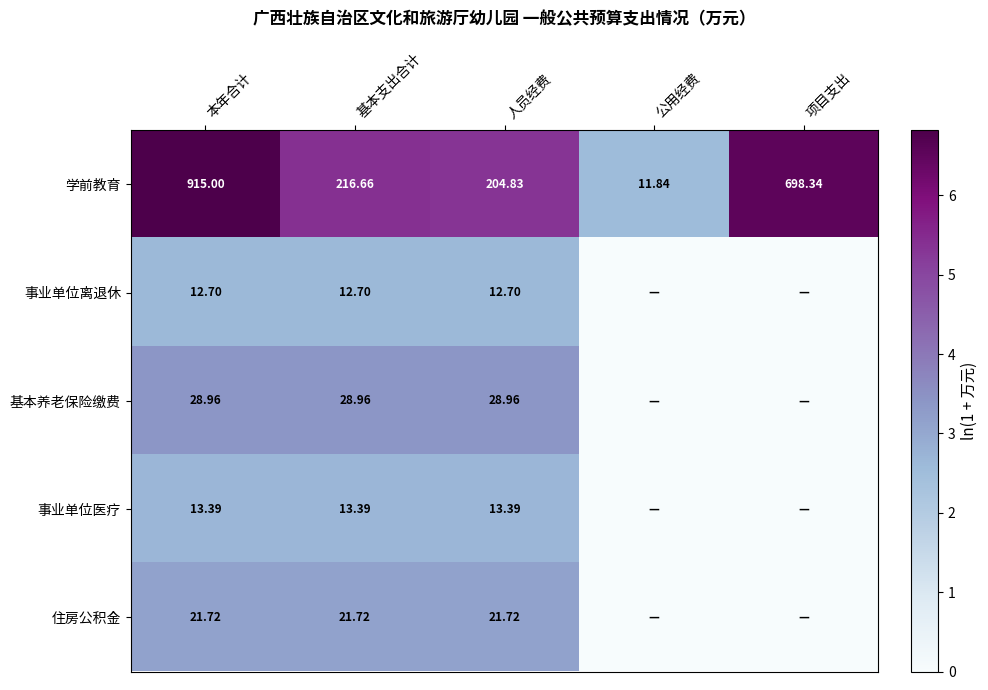

Which category has the lowest value in the 学前教育 series?

公用经费